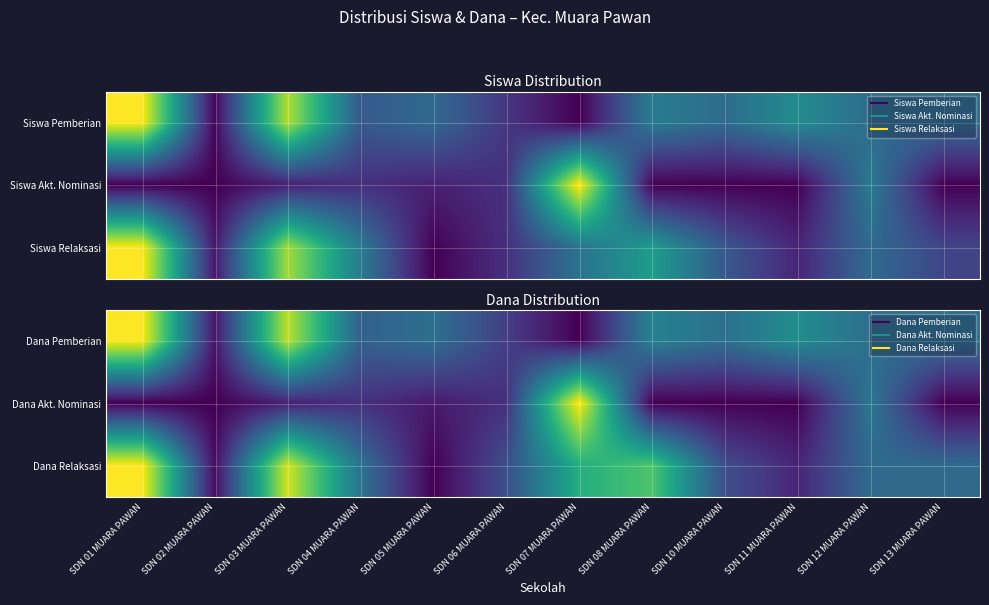

What is the difference between the Dana Pemberian values at SDN 05 MUARA PAWAN and SDN 03 MUARA PAWAN?

0.5